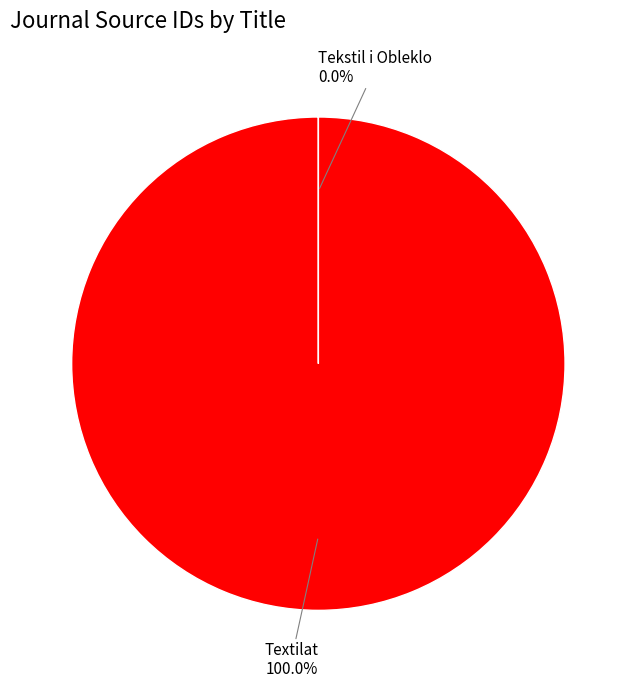

Does any single category account for the majority?

Yes